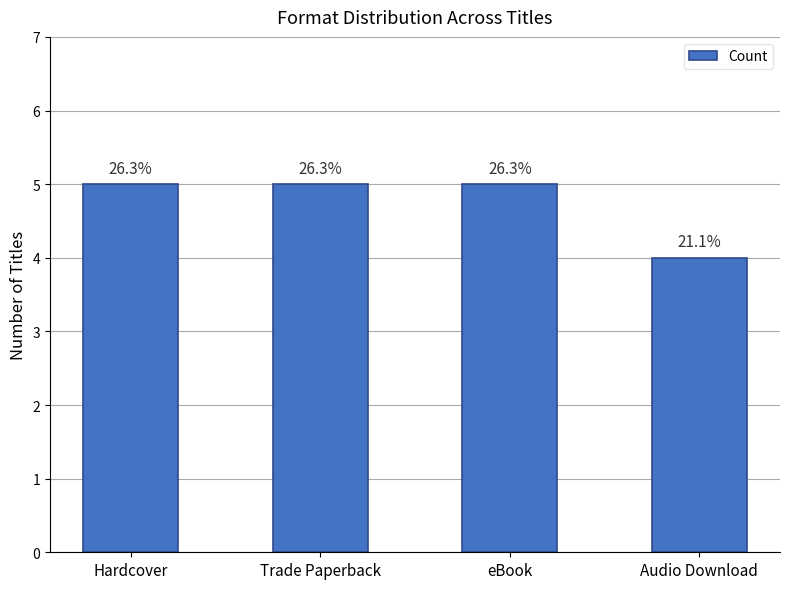

Count the values in the range 5 to 6.

3